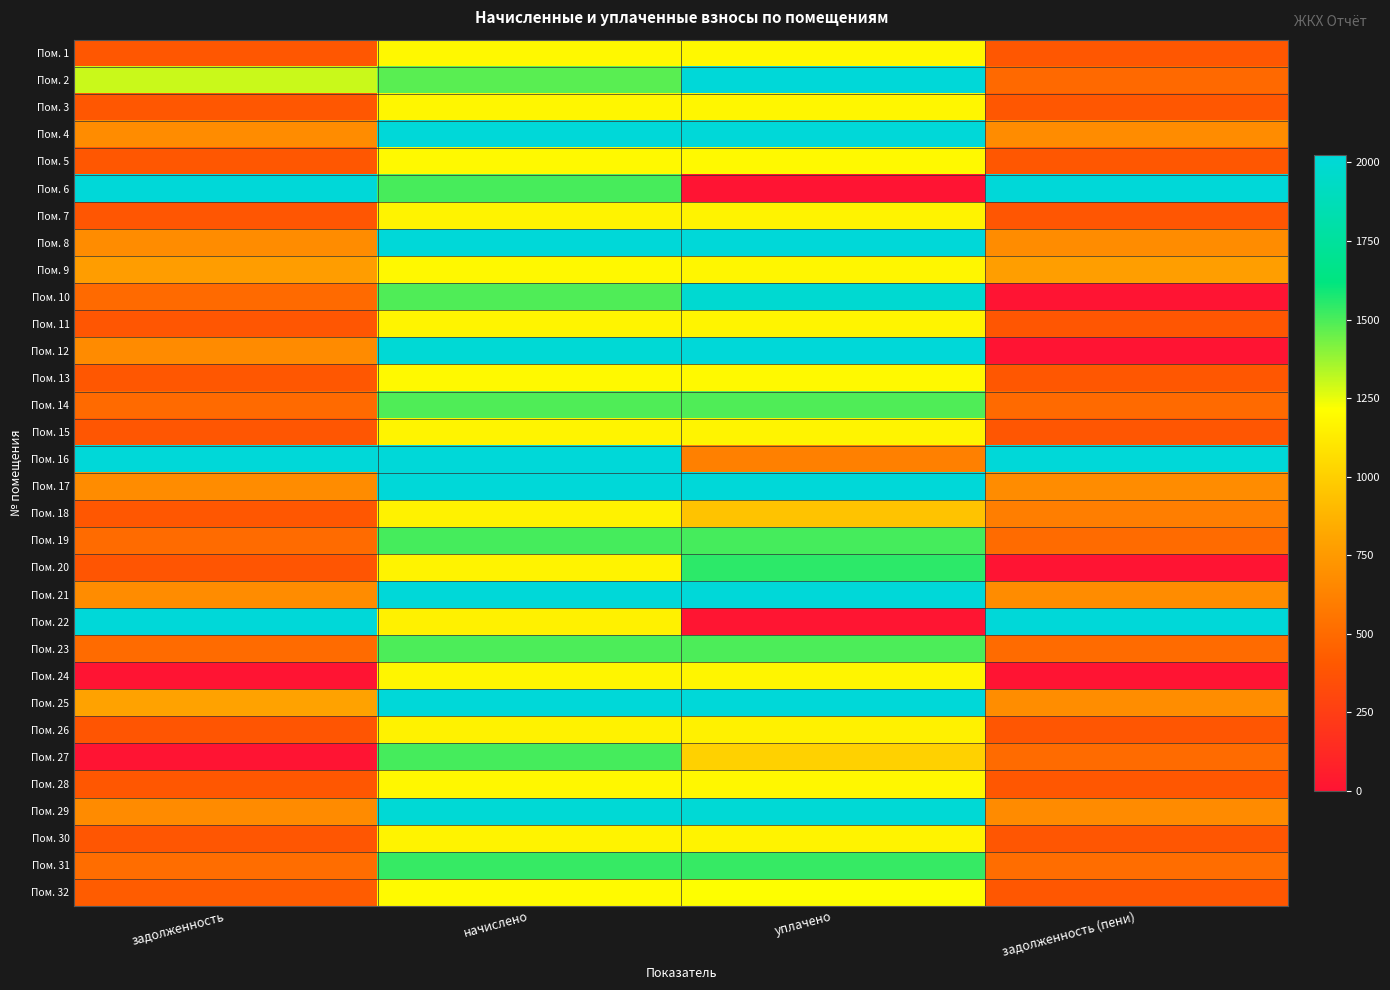

What is the spread (max minus min) of values at начислено?

895.9